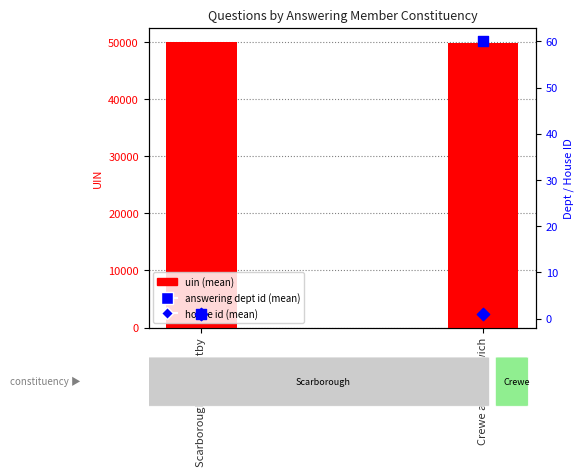

Which series has the largest total across all categories?

uin